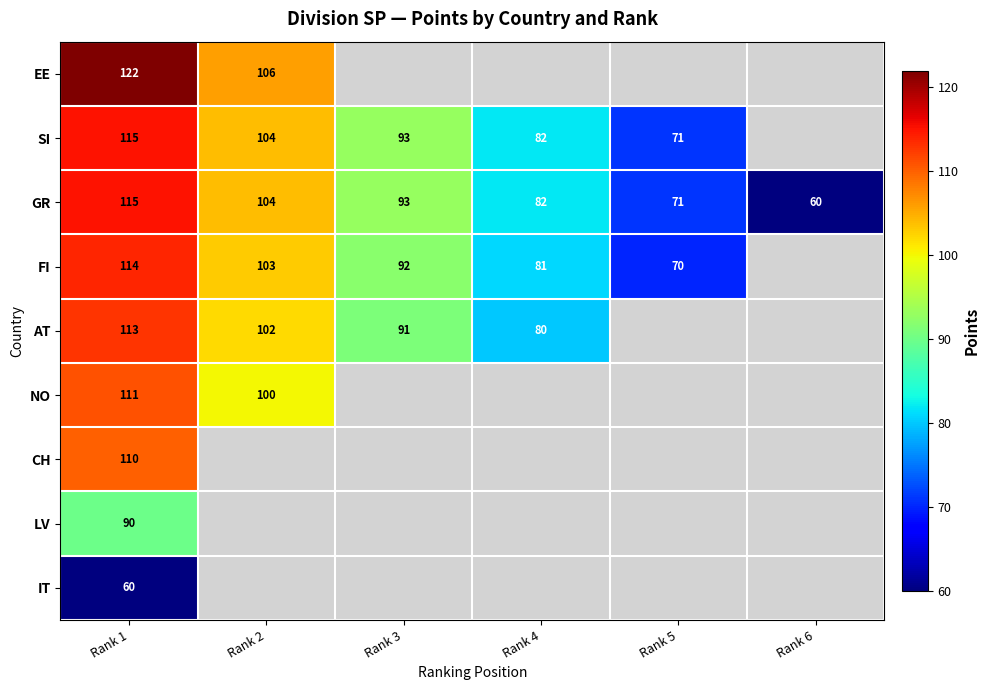

What is the total value across all series at Rank 1?

950